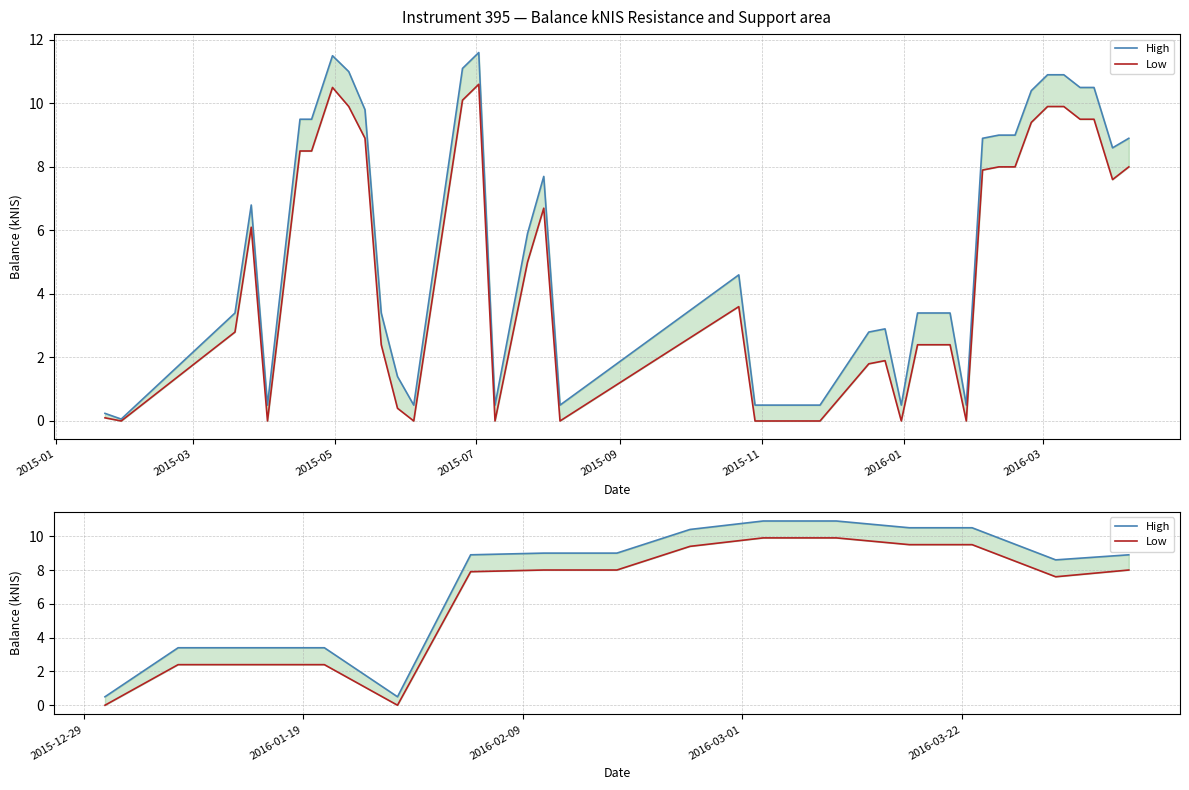

Reading left to right, what are all the values shown in this chart?

High: 0.5	3.4	3.4	3.4	0.5	8.9	9.0	9.0	10.4	10.9	10.9	10.5	10.5	8.6	8.9
Low: 0.0	2.4	2.4	2.4	0.0	7.9	8.0	8.0	9.4	9.9	9.9	9.5	9.5	7.6	8.0